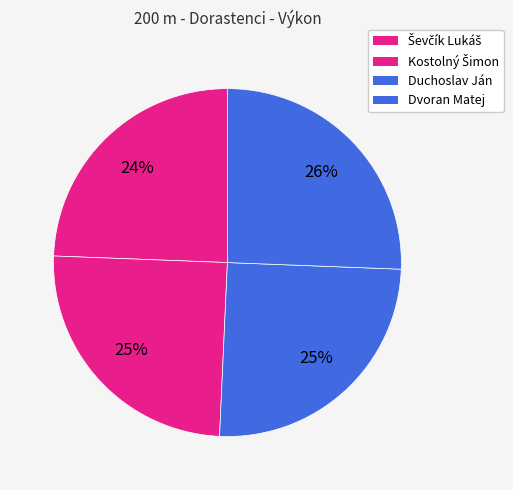

How much of the chart is everything except Kostolný Šimon?

75.1%